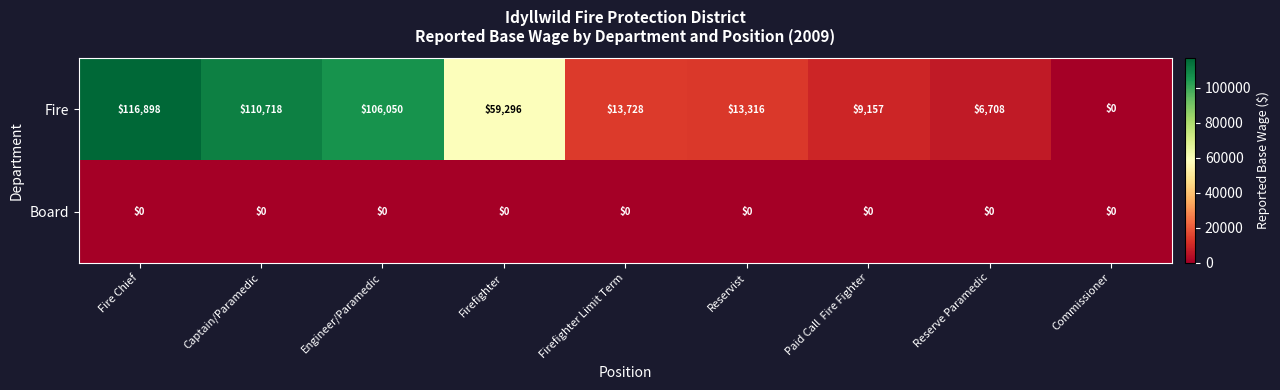

What is the difference between the maximum and second lowest values in the Fire series?

110190